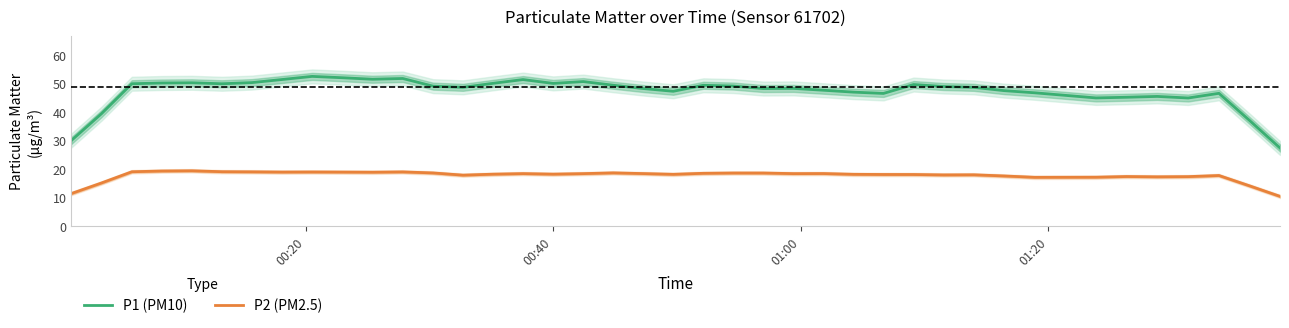

Which series has the largest total across all categories?

P1 (PM10)